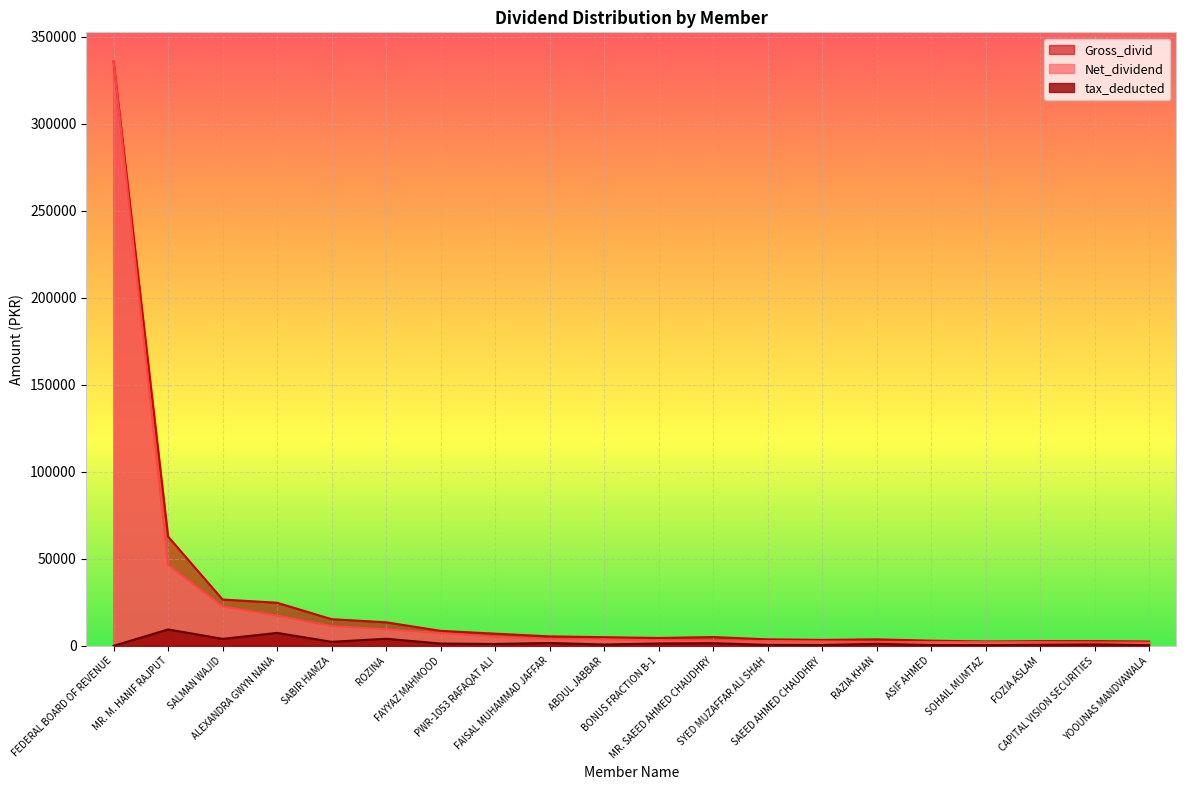

Reading left to right, transcribe all the data shown in this chart.

Net_dividend: 335864.0	46389.0	22610.0	17322.0	11305.0	9450.0	7310.0	5154.0	3791.0	3657.0	3145.0	2969.0	2743.0	2494.0	2186.0	2176.0	2104.0	2100.0	1896.0	1829.0
Gross_divid: 335864.2	62781.8	26599.5	24745.5	15300.0	13500.0	8599.5	6975.0	5415.8	4950.0	4493.2	5042.2	3712.5	3375.0	3712.5	2945.2	2475.0	2709.0	2709.0	2475.0
tax_deducted: 0.0	9417.0	3990.0	7424.0	2295.0	4050.0	1290.0	1046.0	1625.0	743.0	1348.0	1513.0	557.0	506.0	1114.0	442.0	371.0	609.0	813.0	371.0